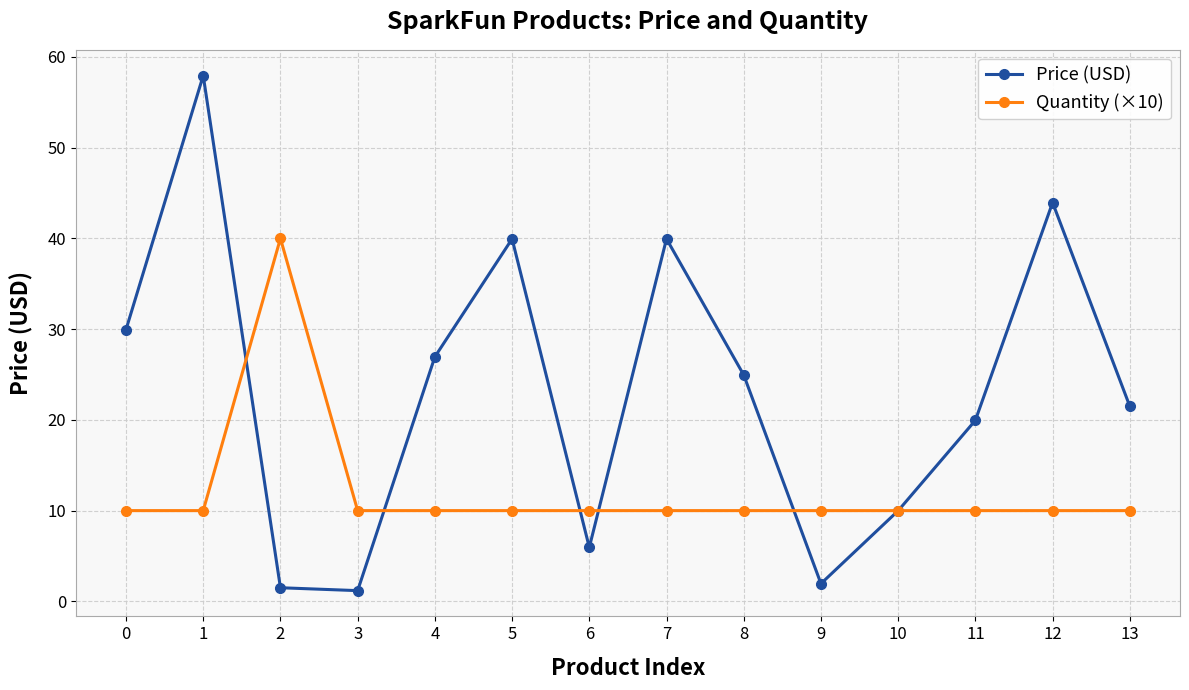

Which series ends up on top after the final intersection of Quantity (×10) and Price (USD)?

Price (USD)